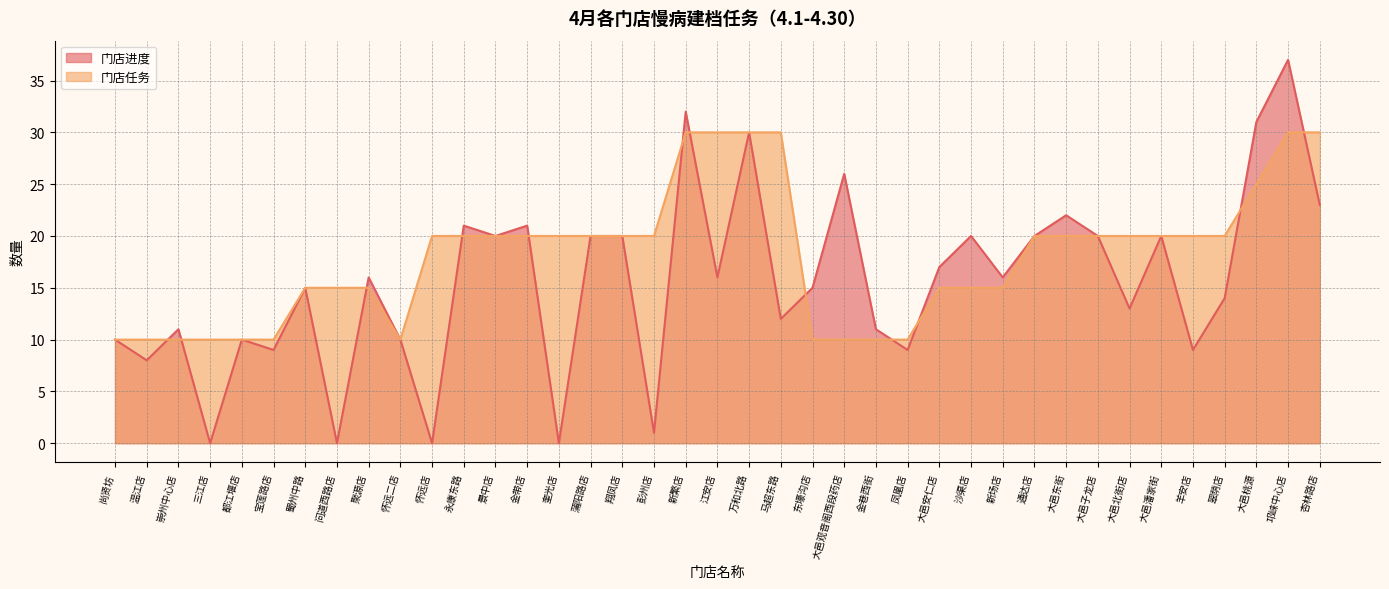

What value does the 门店任务 series have at 羊安店?

20